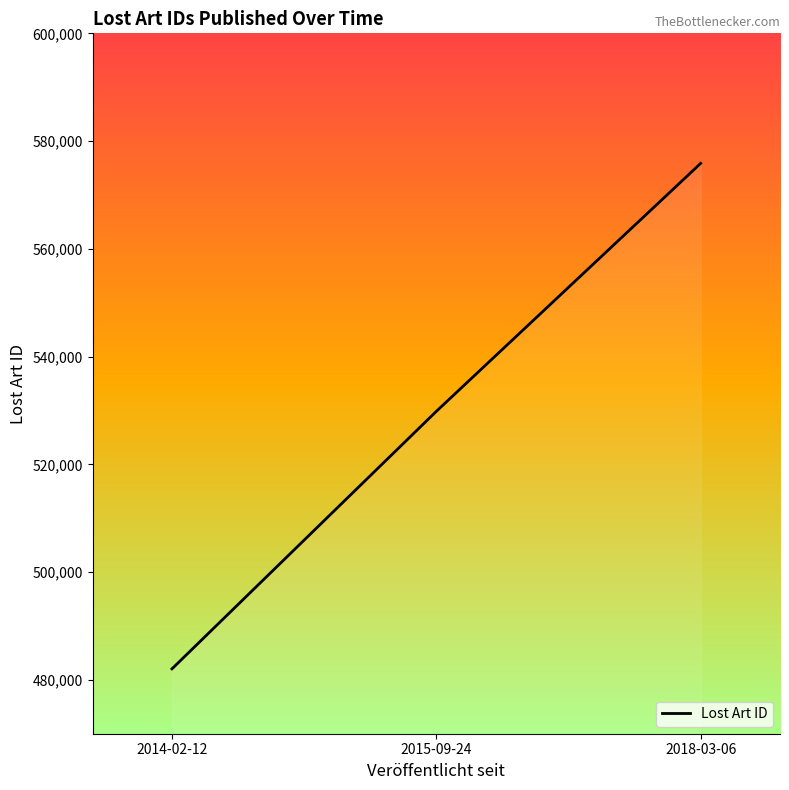

Is it true that the value at 2014-02-12 is 856181?

False